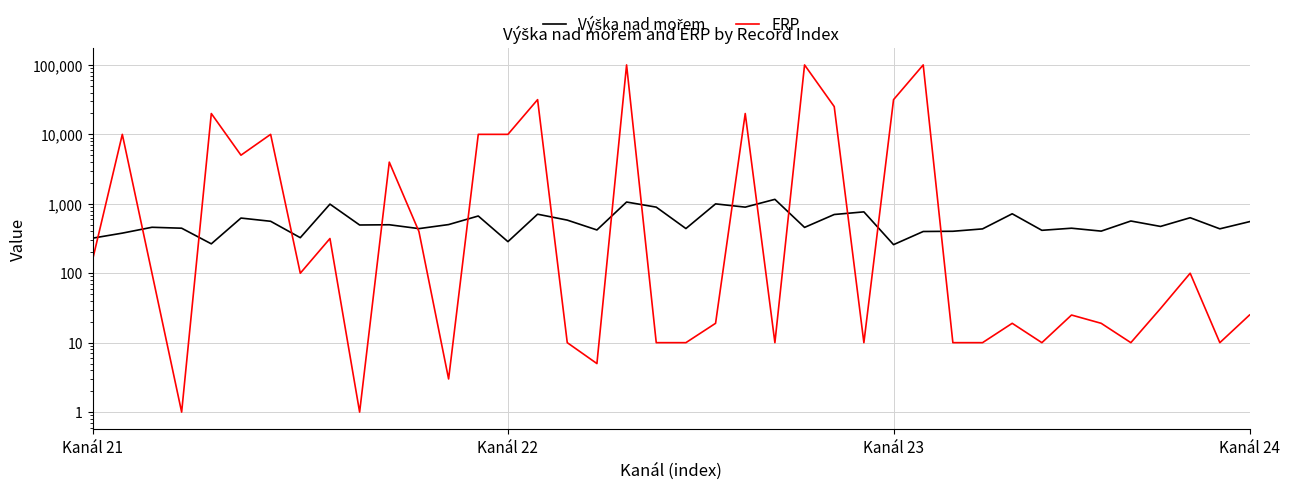

Which category has the lowest value across all series?

Kanál 24